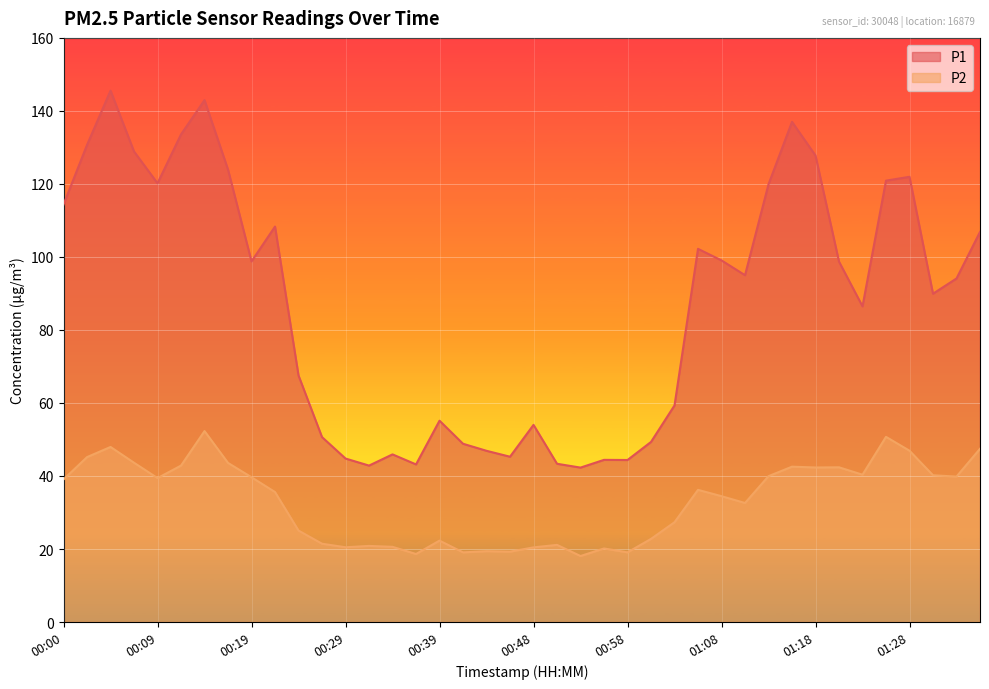

The P1 series shows 49.3 at 01:01. True or false?

True